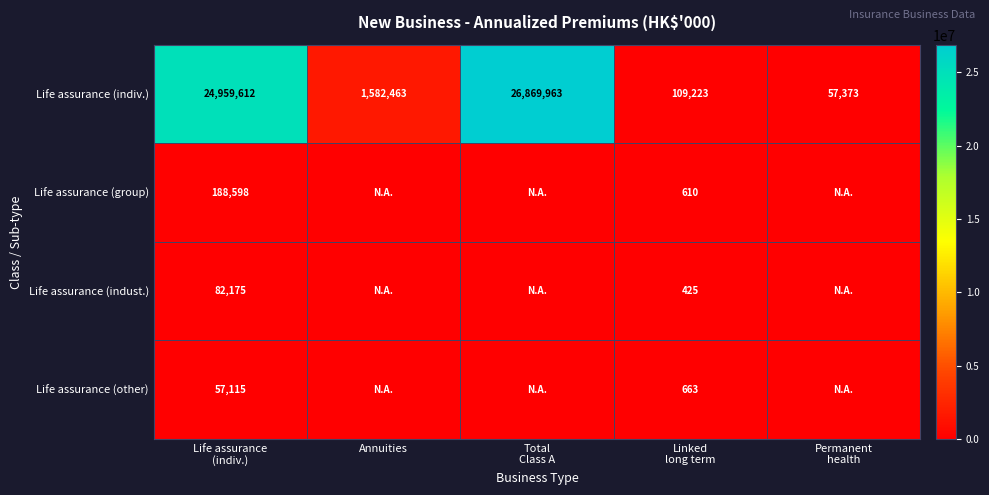

Rank the series at Life assurance
(indiv.) from lowest to highest value.

Life assurance (other), Life assurance (indust.), Life assurance (group), Life assurance (indiv.)